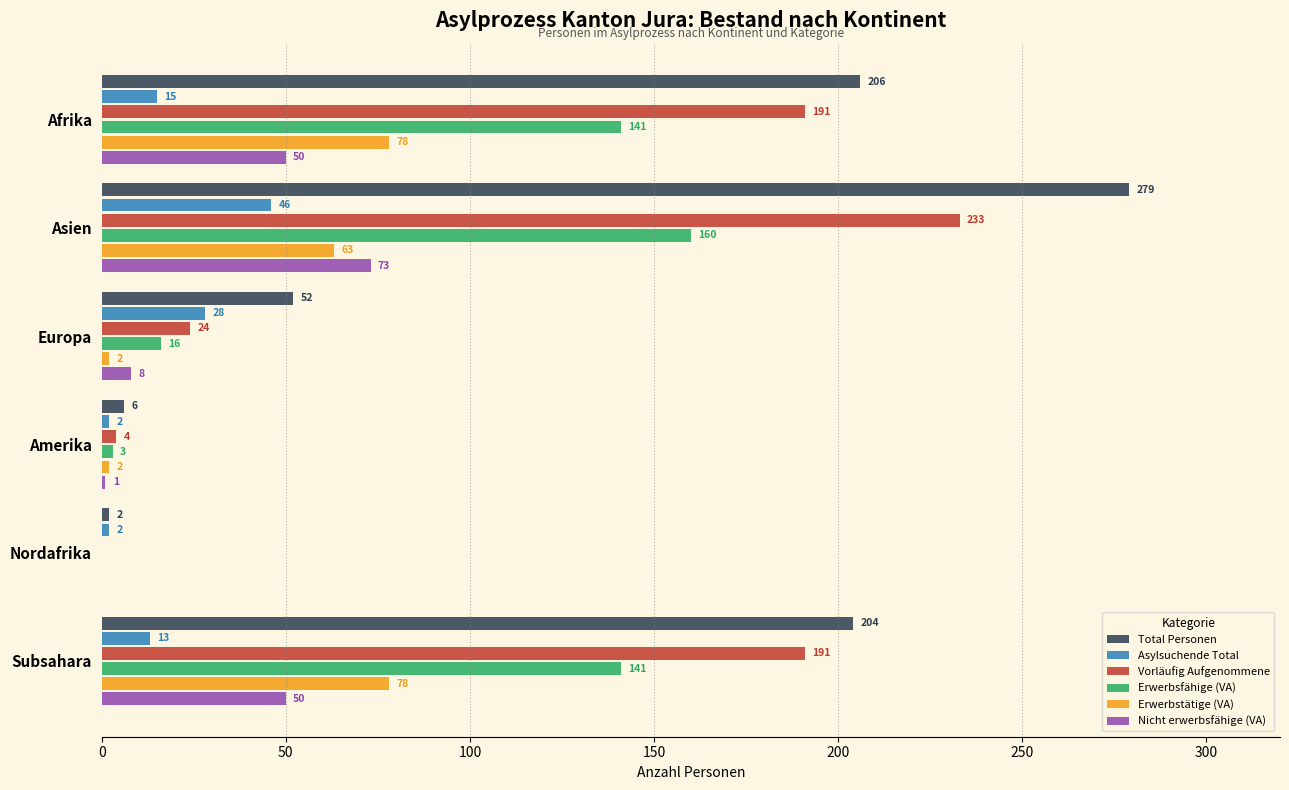

True or false: Total Personen has a value of 279 at Asien.

True